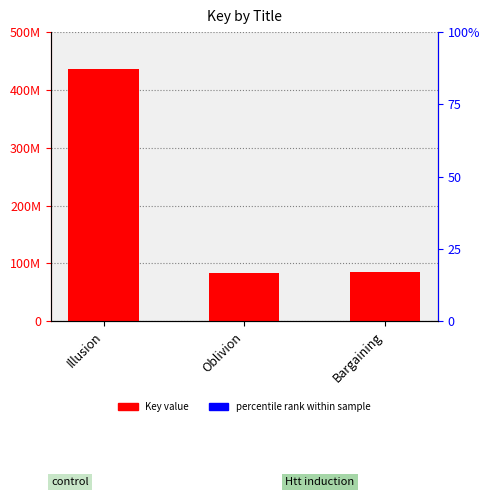

Rank the categories by value from highest to lowest.

Illusion, Bargaining, Oblivion